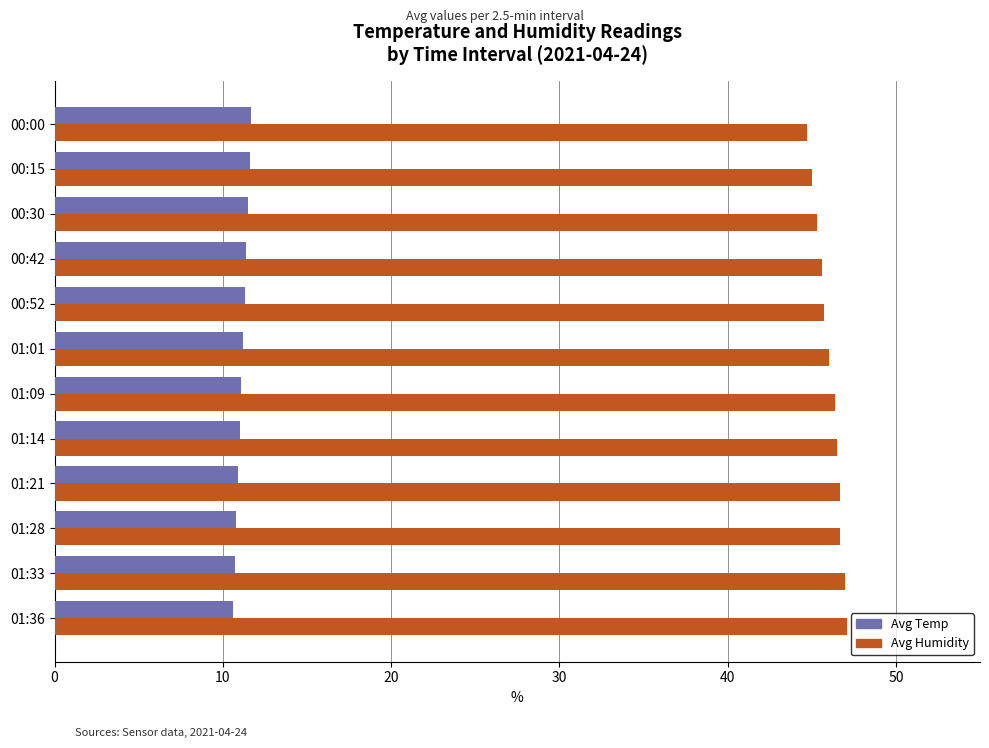

How many Avg Humidity values are between 45 and 46?

5